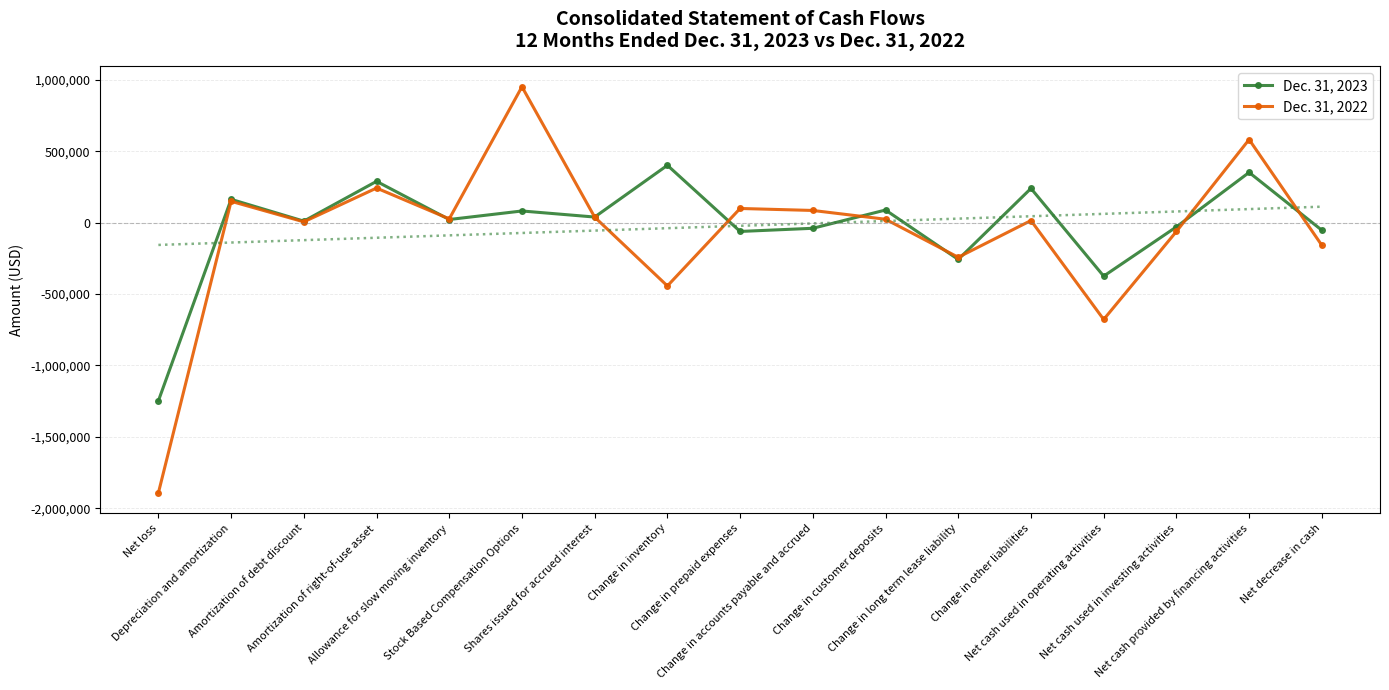

True or false: Dec. 31, 2023 has more than 2 points higher than both neighbors.

True